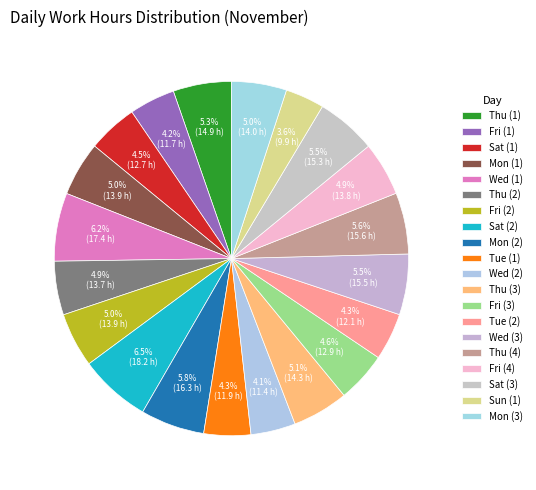

What is the largest slice in the pie chart?

Sat